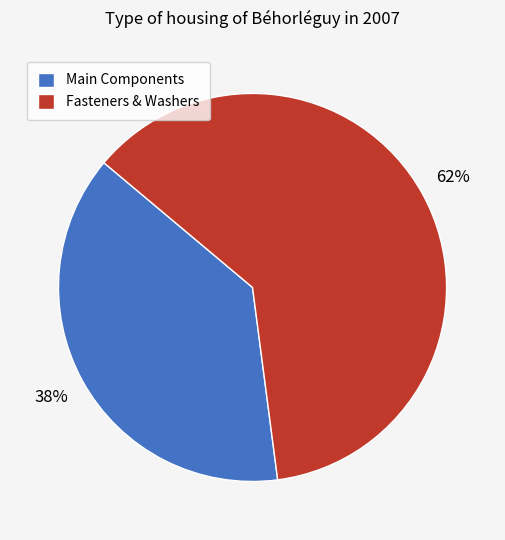

To the nearest percent, what is the difference between the largest and smallest slice percentages?

24%